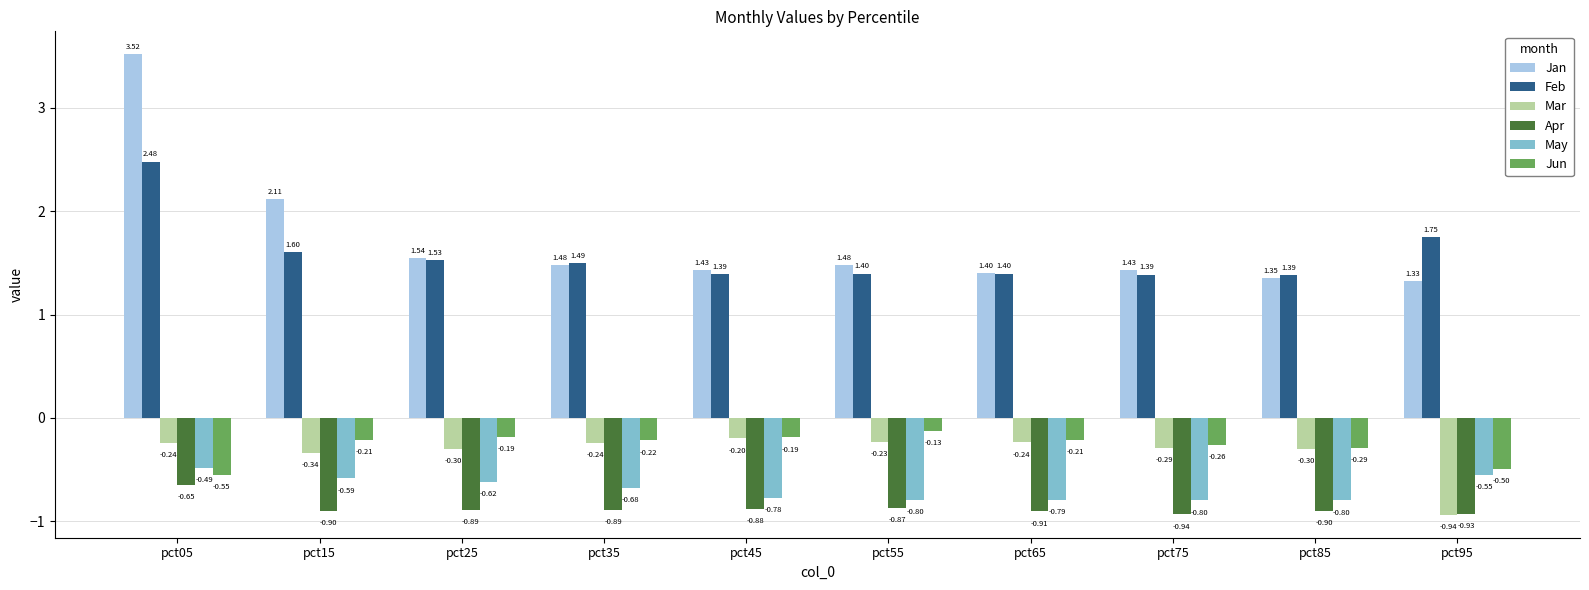

What is the sum of the Jan values at pct95 and pct65?

2.7